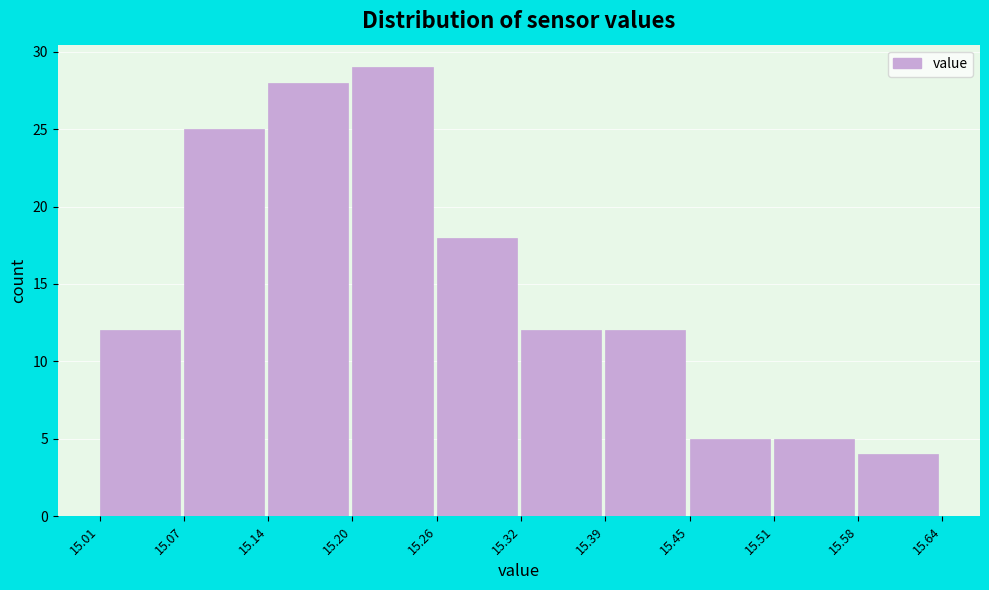

Reading left to right, list every bar in this chart as the range it spans on the x-axis followed by its height. The values are not printed on the chart, so give them approximately, as read against the axis.

15.01 to 15.07: 12
15.07 to 15.14: 25
15.14 to 15.20: 28
15.20 to 15.26: 29
15.26 to 15.32: 18
15.32 to 15.39: 12
15.39 to 15.45: 12
15.45 to 15.51: 5
15.51 to 15.58: 5
15.58 to 15.64: 4